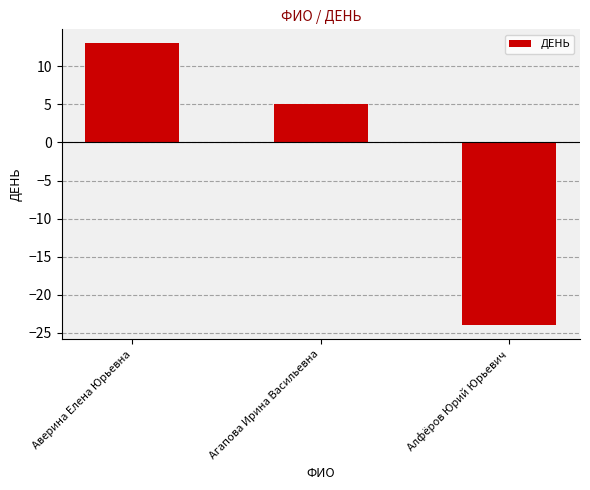

What is the change in value from Аверина Елена Юрьевна to Алфёров Юрий Юрьевич?

-37